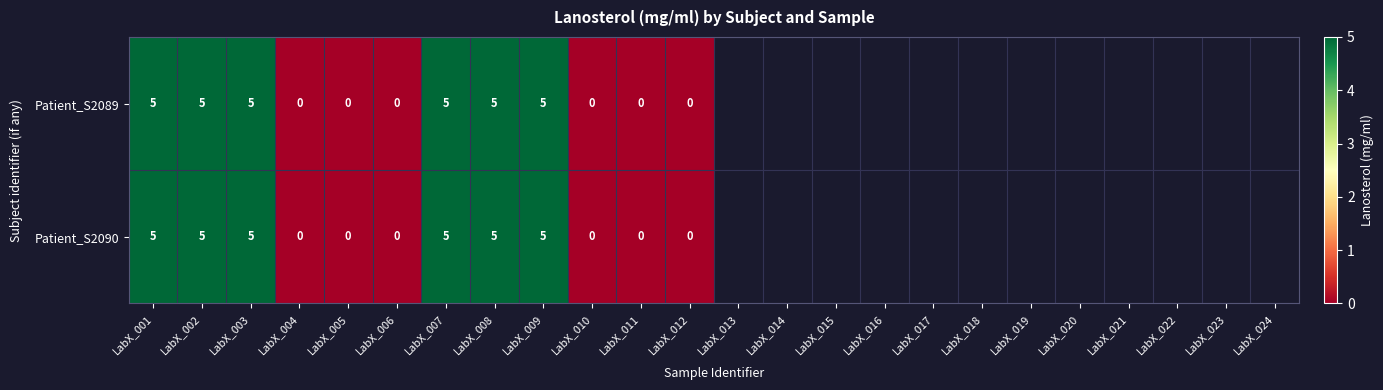

What is the approximate value of Patient_S2089 at LabX_002?

5